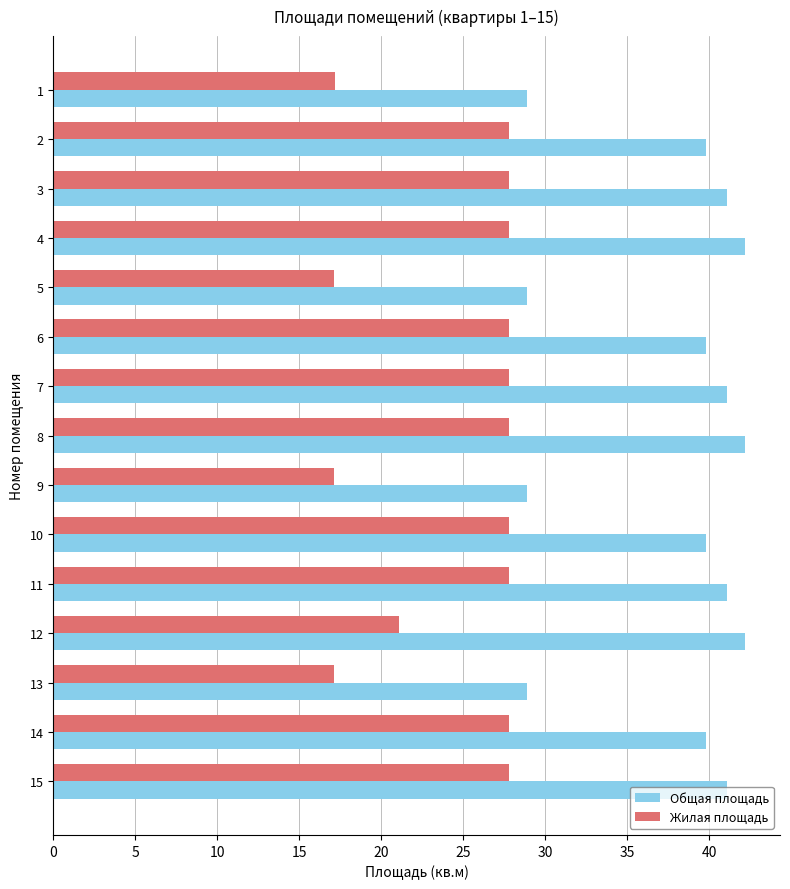

Is the value of Жилая площадь at 15 greater than the value of Общая площадь at 10?

No